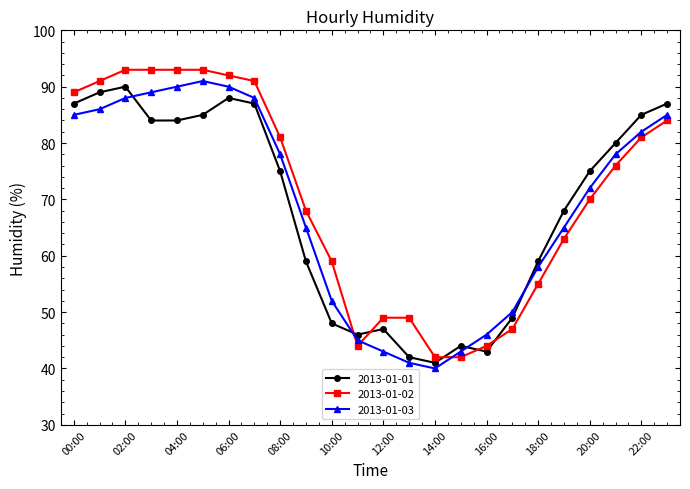

Reading right to left, list all the values displayed in this chart.

2013-01-01: 87	85	80	75	68	59	49	43	44	41	42	47	46	48	59	75	87	88	85	84	84	90	89	87
2013-01-02: 84	81	76	70	63	55	47	44	42	42	49	49	44	59	68	81	91	92	93	93	93	93	91	89
2013-01-03: 85	82	78	72	65	58	50	46	43	40	41	43	45	52	65	78	88	90	91	90	89	88	86	85